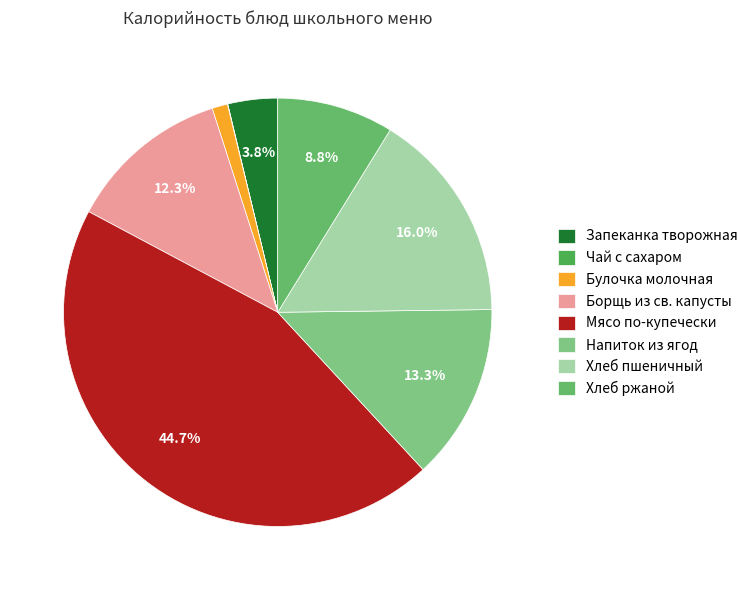

Which category has the smallest portion of the pie?

Чай с сахаром